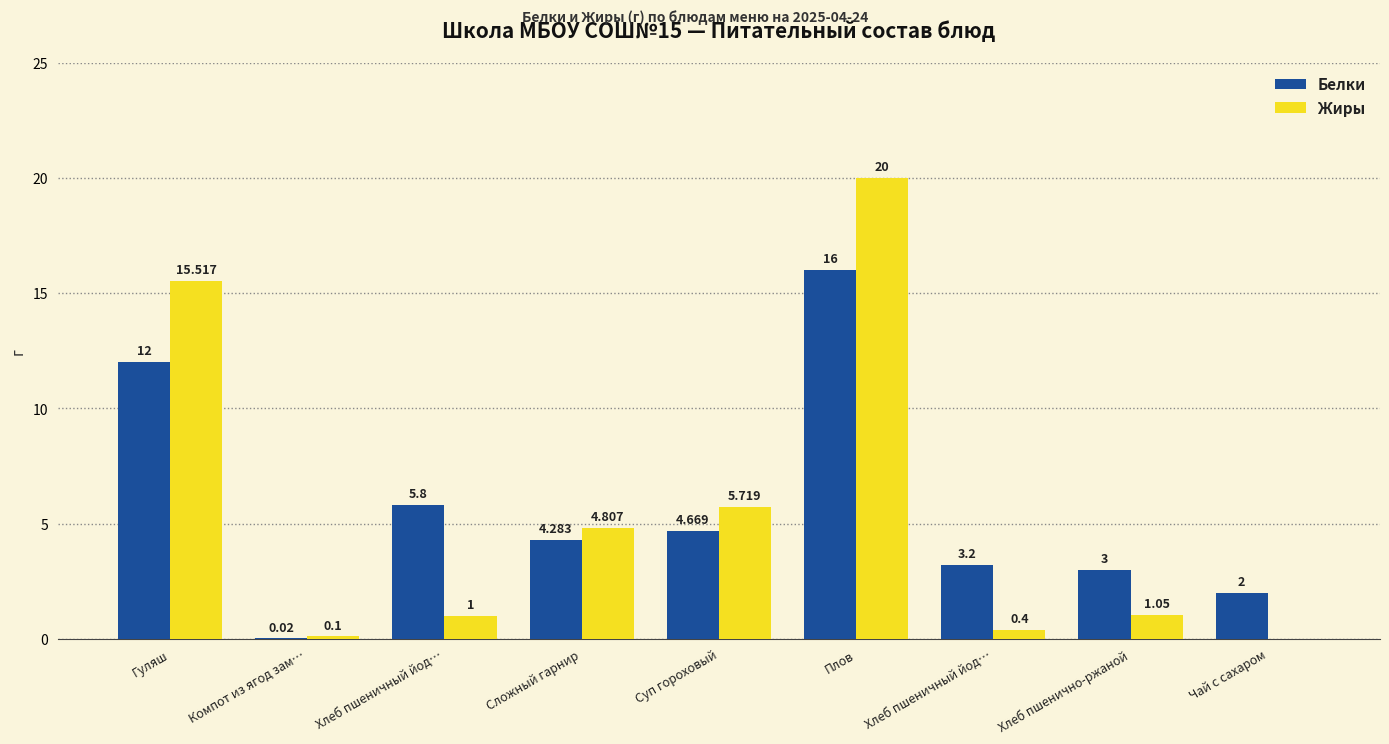

How many categories are shown in the chart?

9